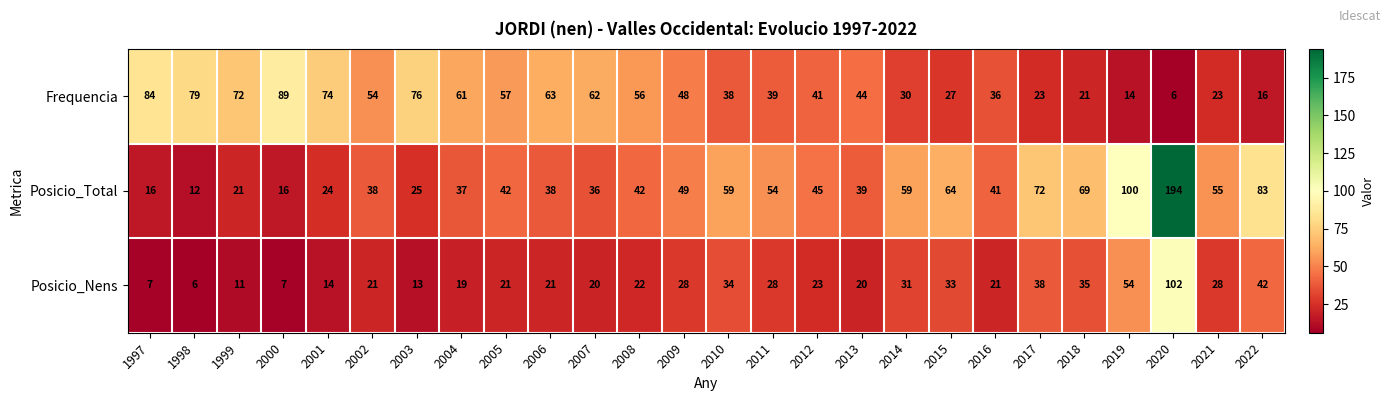

How many series are shown in this chart?

3